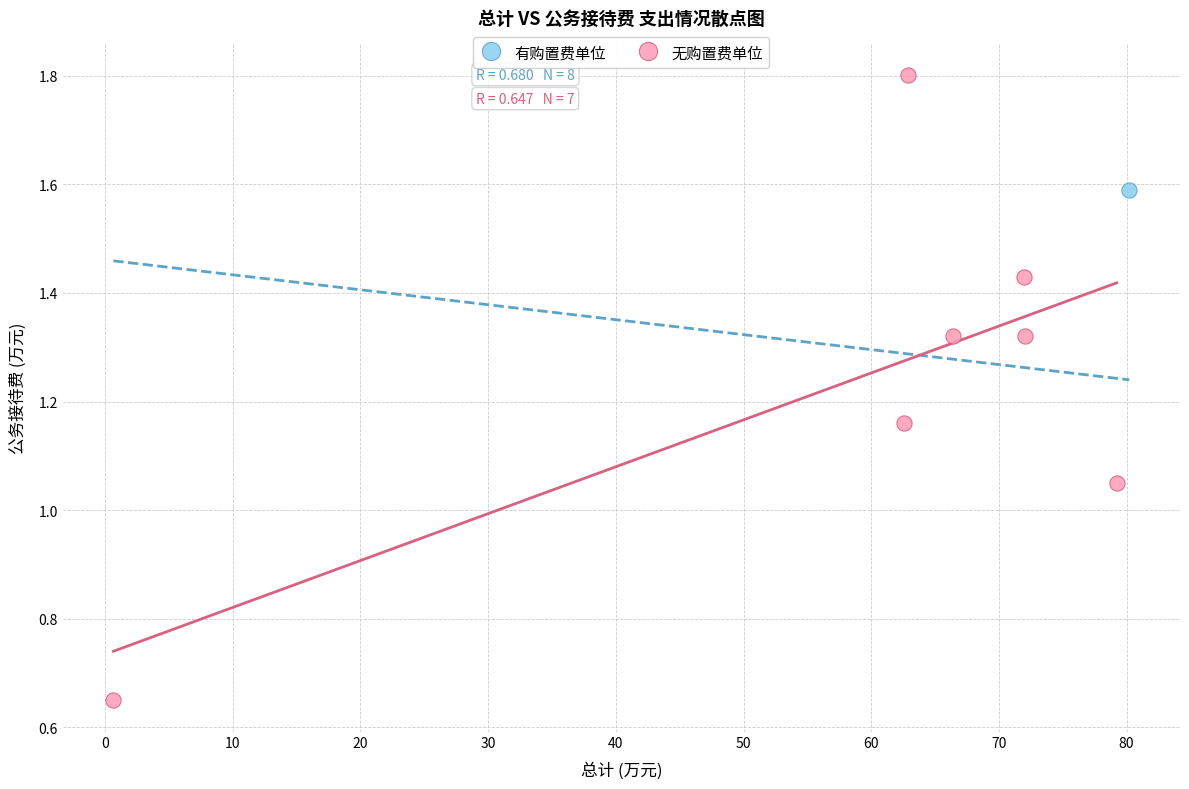

What are all the series names shown in the legend?

有购置费单位, 无购置费单位